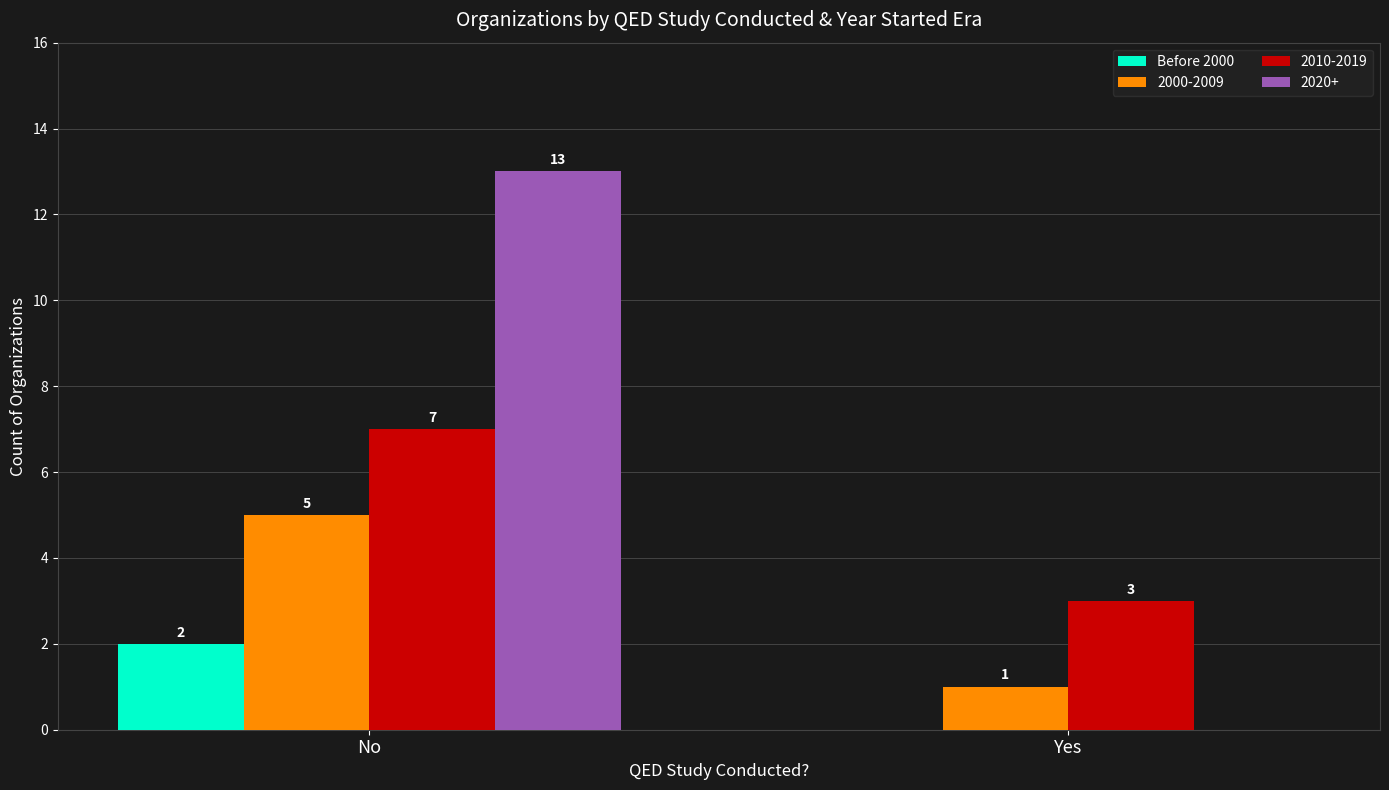

Reading left to right, list all the values displayed in this chart.

Before 2000: No=2	Yes=0
2000-2009: No=5	Yes=1
2010-2019: No=7	Yes=3
2020+: No=13	Yes=0